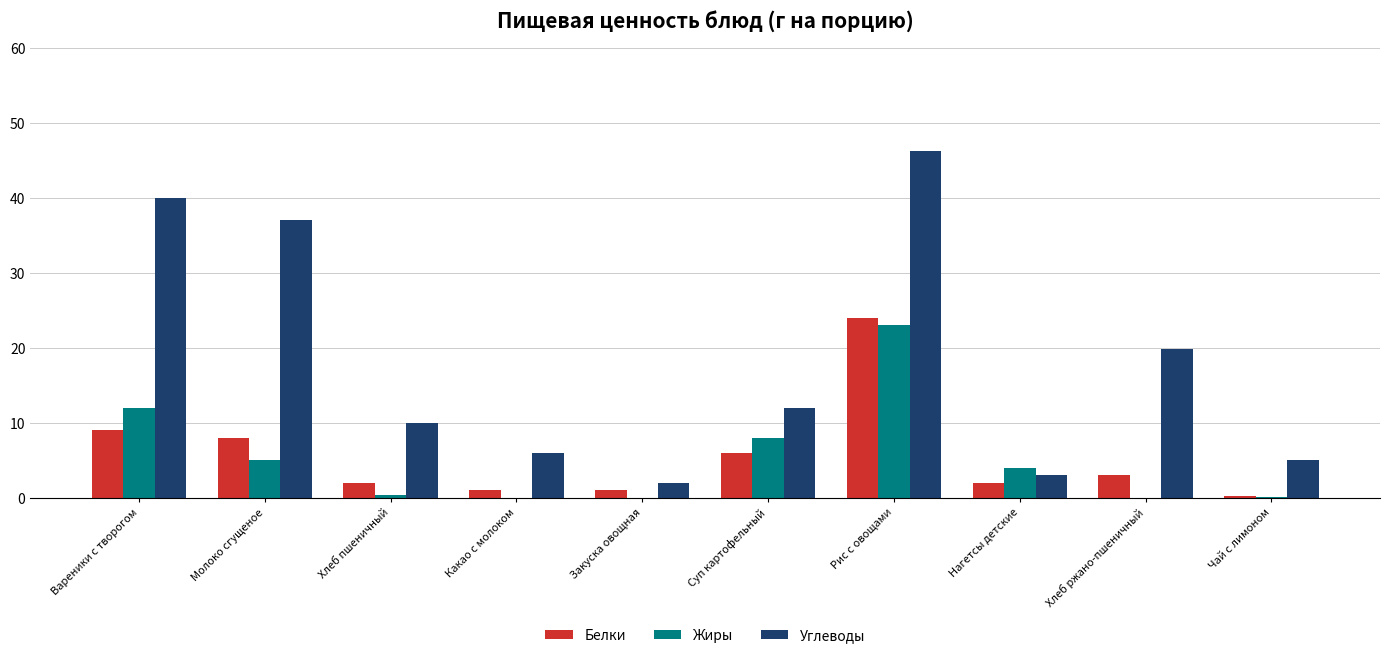

Which series changed the most between Хлеб пшеничный and Закуска овощная?

Углеводы